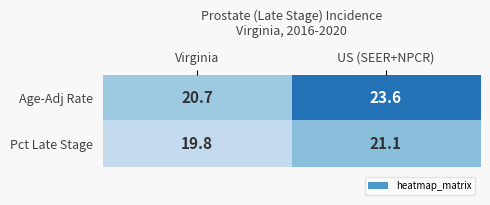

What is the sum of the Pct Late Stage values at US (SEER+NPCR) and Virginia?

40.9